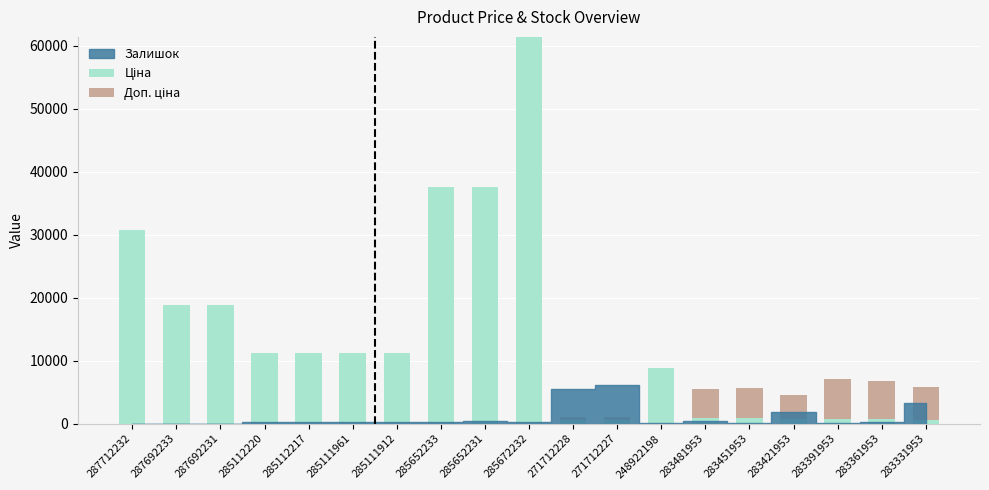

At which category is the sum across all series the highest?

285672232